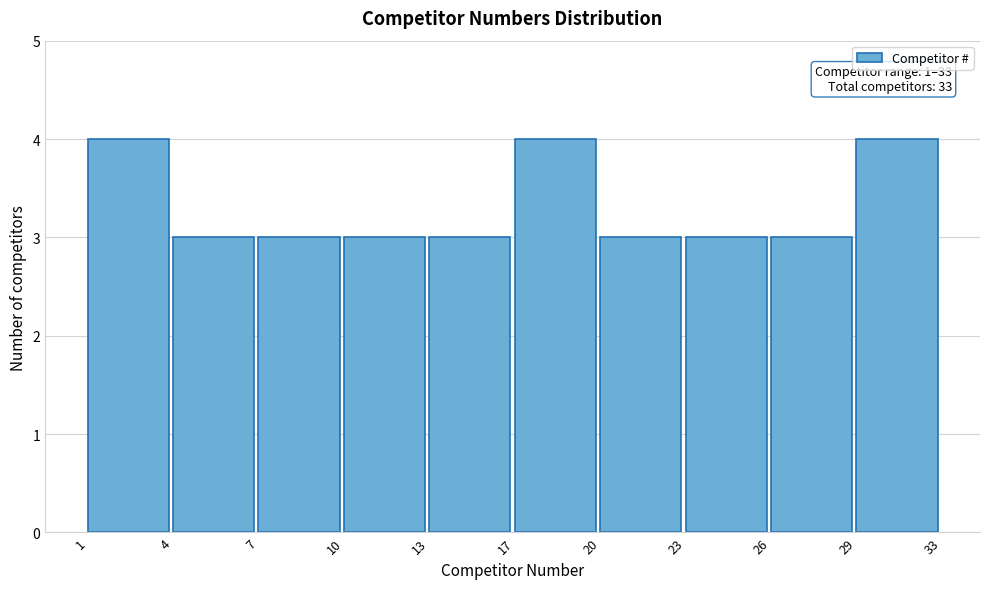

Reading left to right, what are all the values shown in this chart?

4	3	3	3	3	4	3	3	3	4